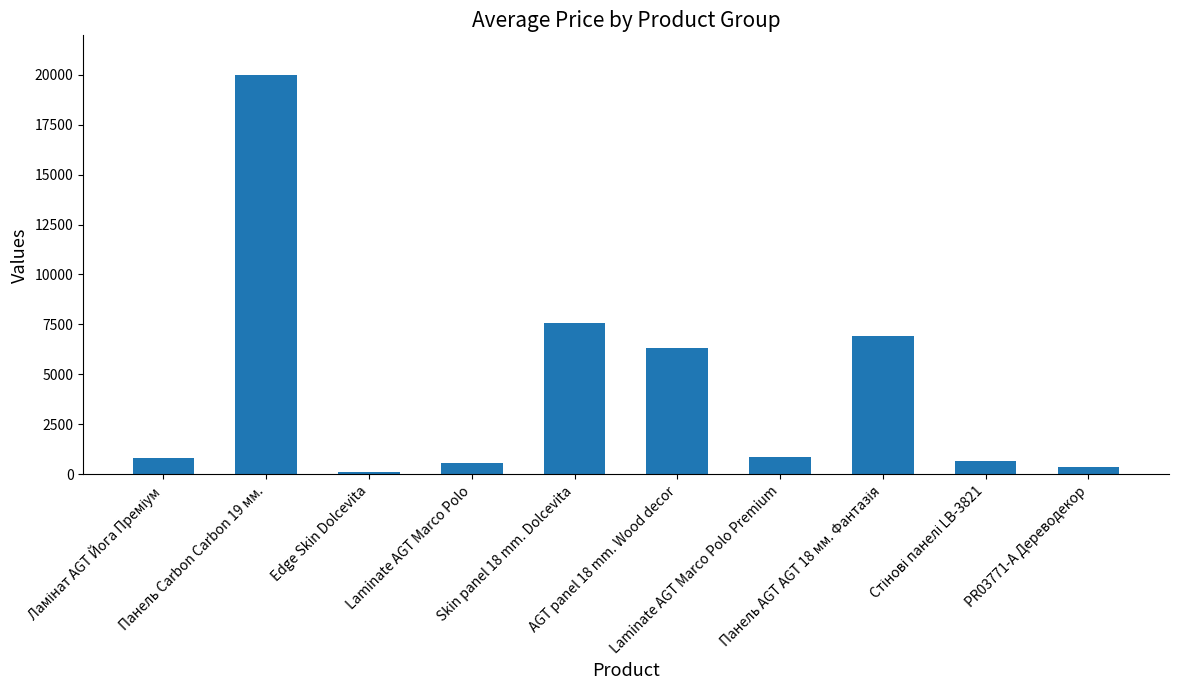

What is the maximum value shown in the chart?

19964.2